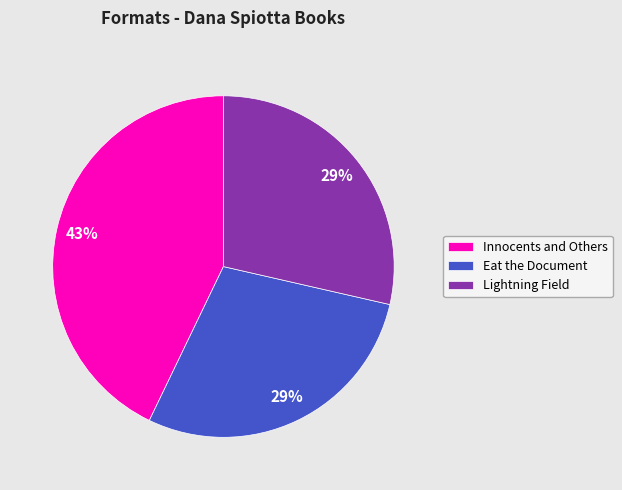

To the nearest percent, what percentage of the pie is Eat the Document?

29%